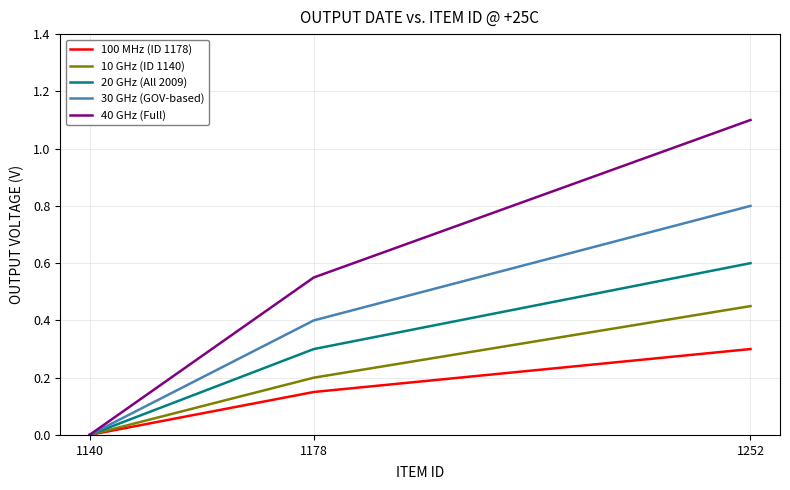

List the series in order of their overall mean, highest first.

40 GHz (Full), 30 GHz (GOV-based), 20 GHz (All 2009), 10 GHz (ID 1140), 100 MHz (ID 1178)